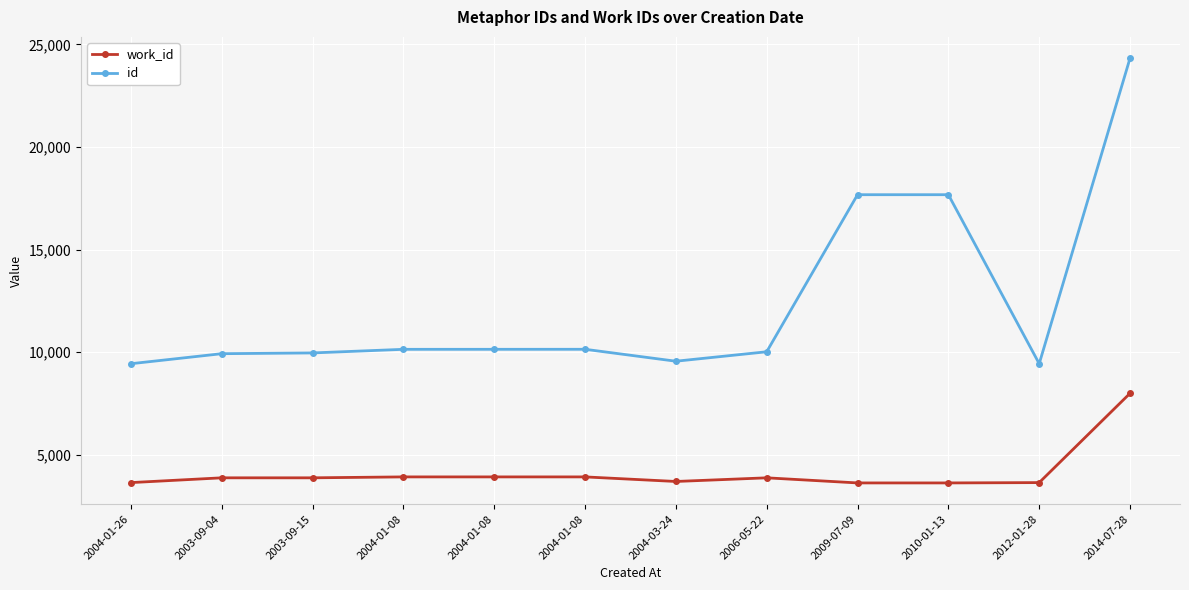

What is the minimum value shown in the chart?

3617